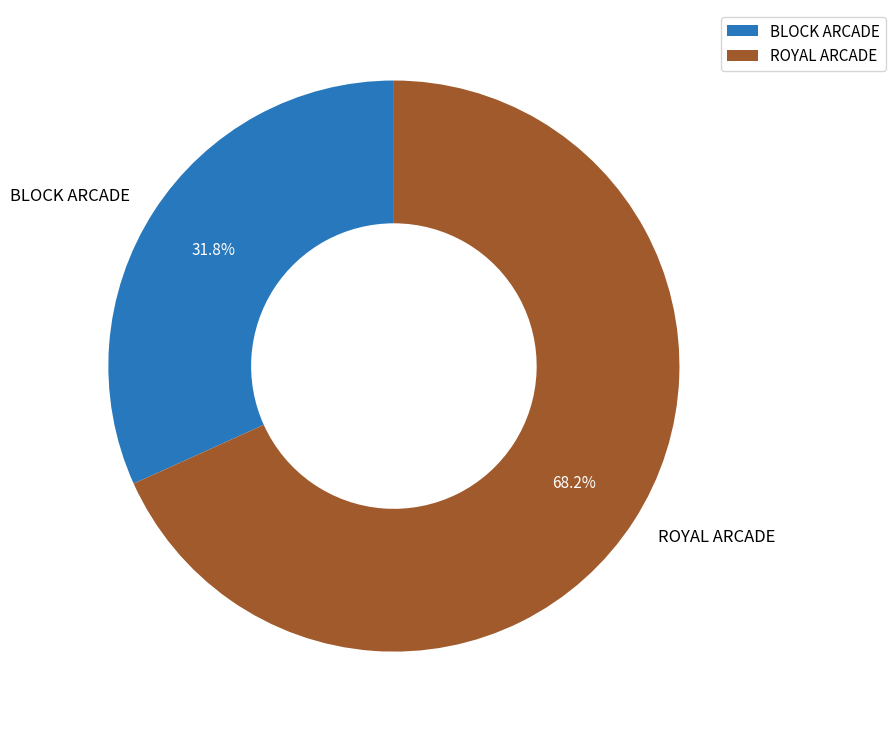

To the nearest percent, what is the average slice percentage?

50%